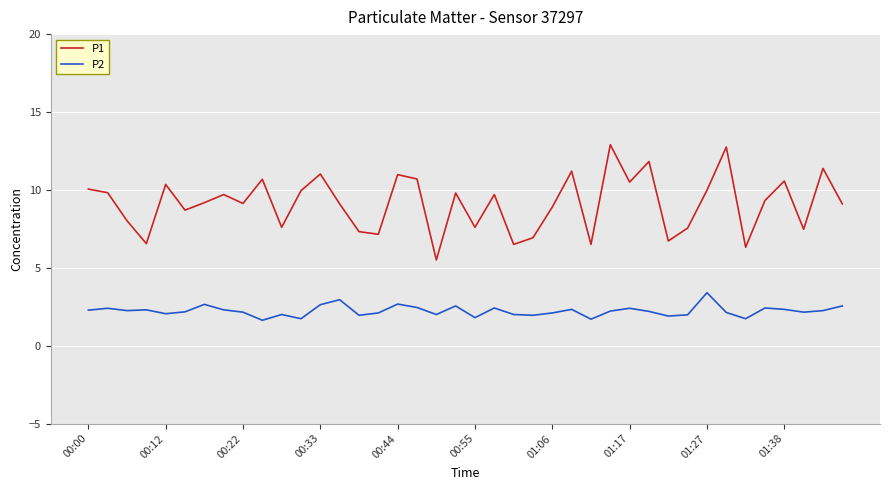

What is the maximum value for P2?

3.4